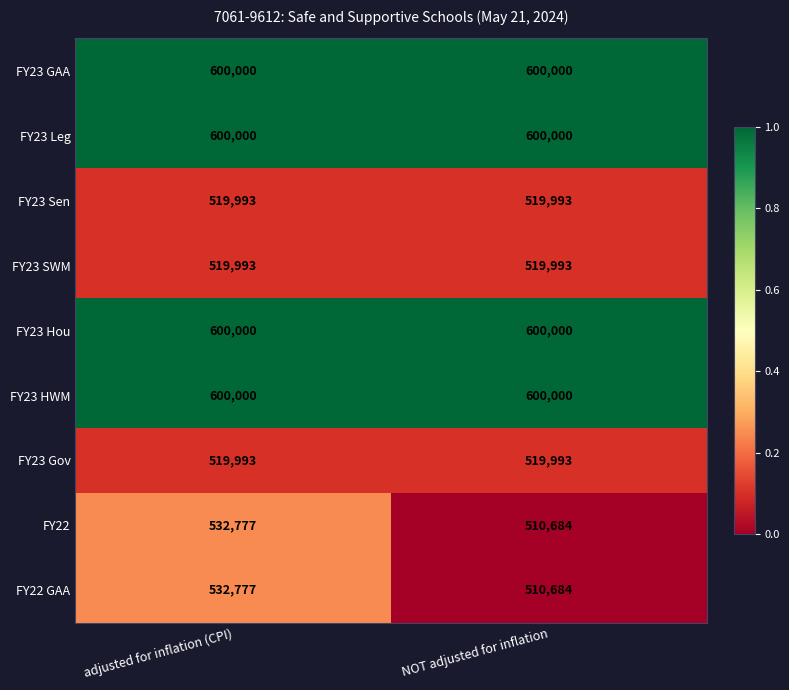

What is the approximate value of FY22 at NOT adjusted for inflation?

510684